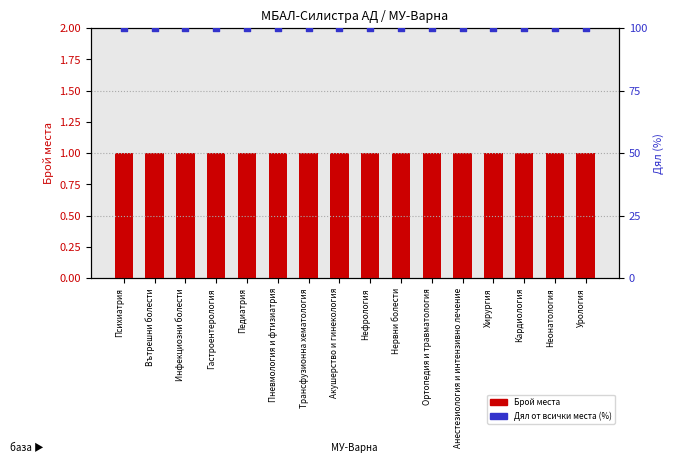

Which series has the largest total across all categories?

Дял (%)